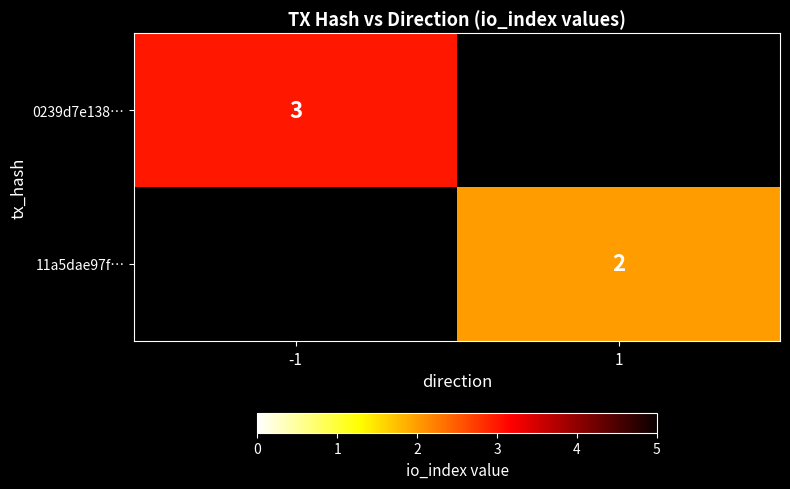

True or false: 0239d7e138… has a value of 3 at -1.

True